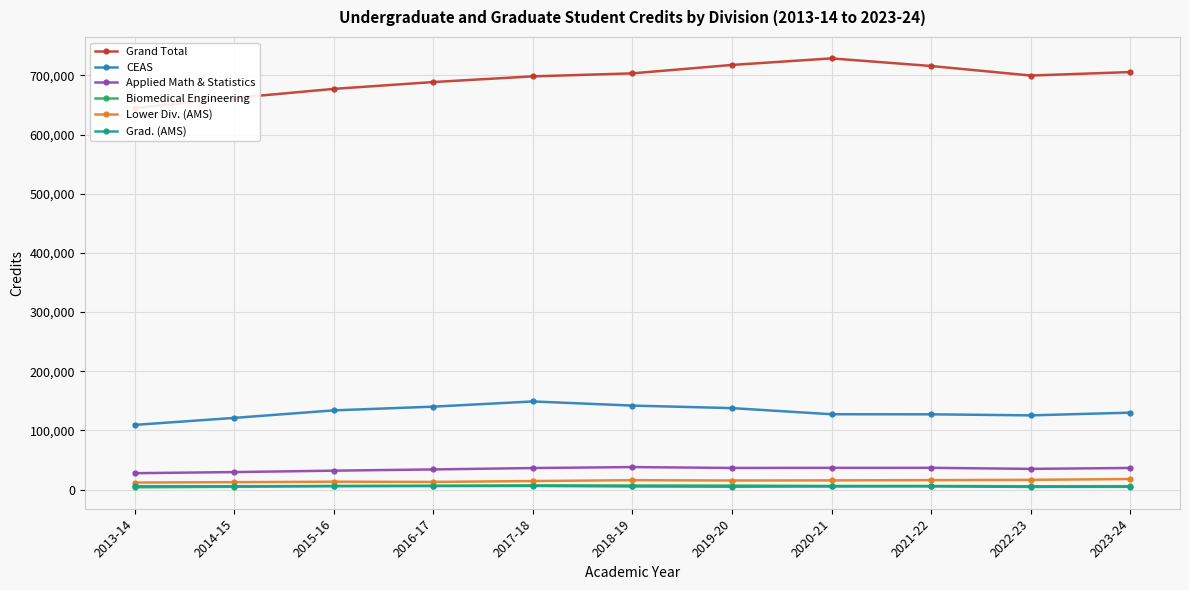

Which series has the largest range (max minus min)?

Grand Total